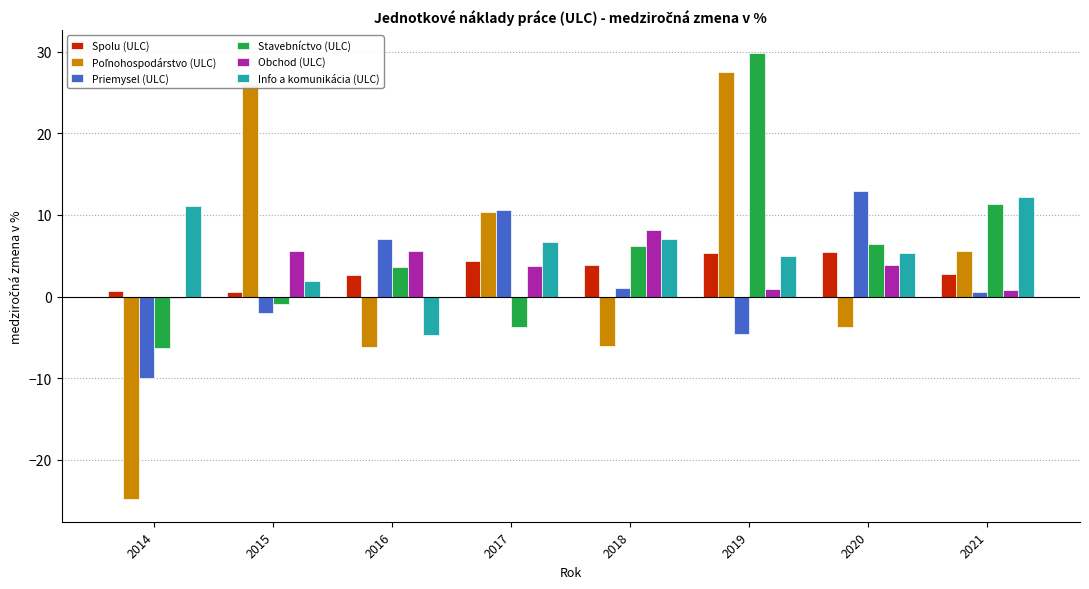

Count the number of data series in this chart.

6